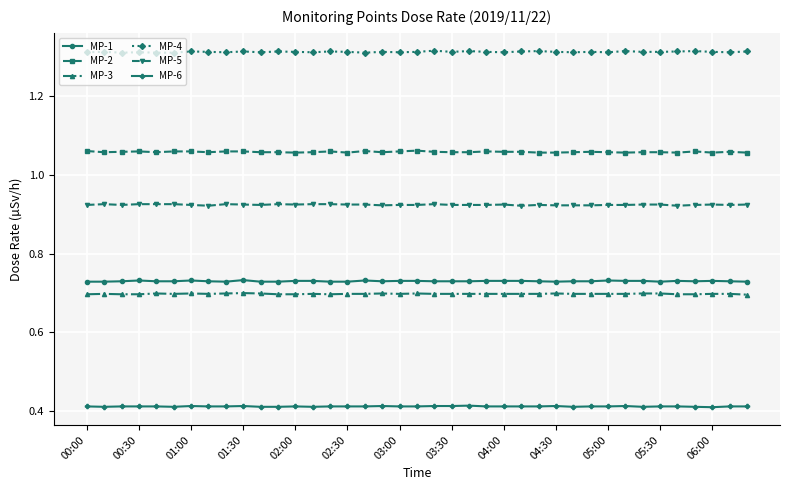

True or false: MP-2 and MP-5 cross at least once.

False